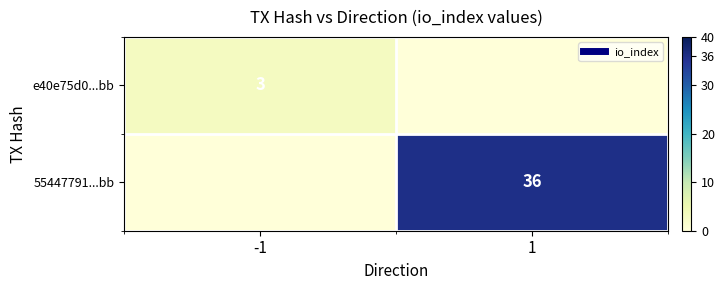

At which category is the sum across all series the highest?

1